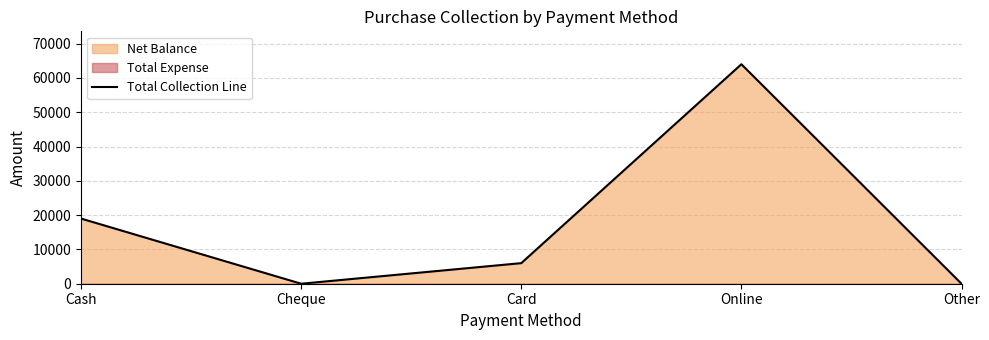

Where is the first local minimum?

Cheque